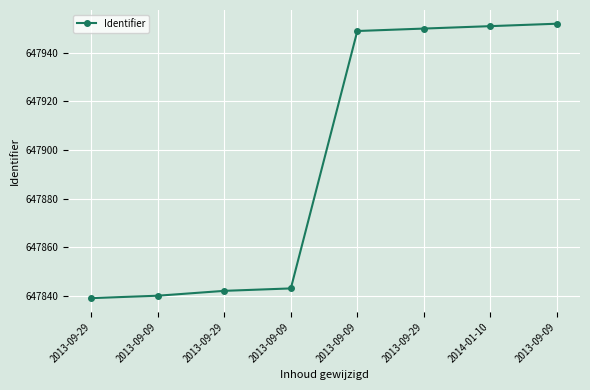

Is this an area chart (filled region under the line)?

No